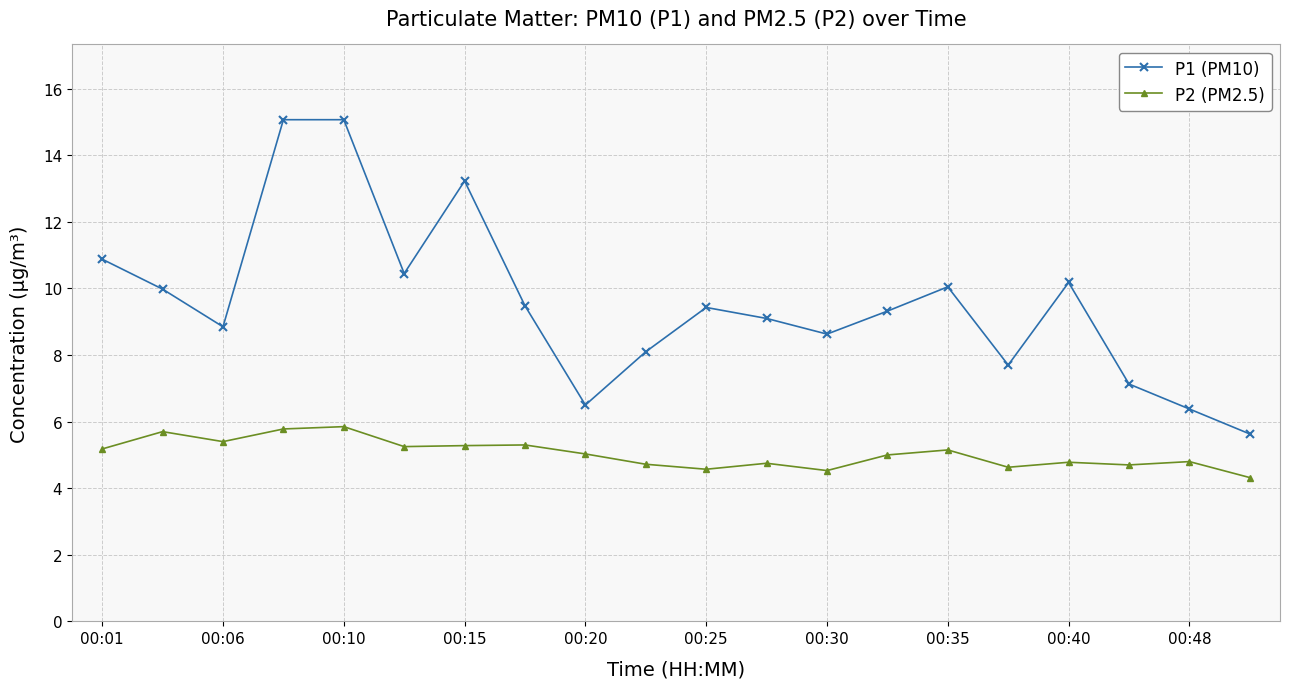

List the series in order of their overall mean, highest first.

P1 (PM10), P2 (PM2.5)